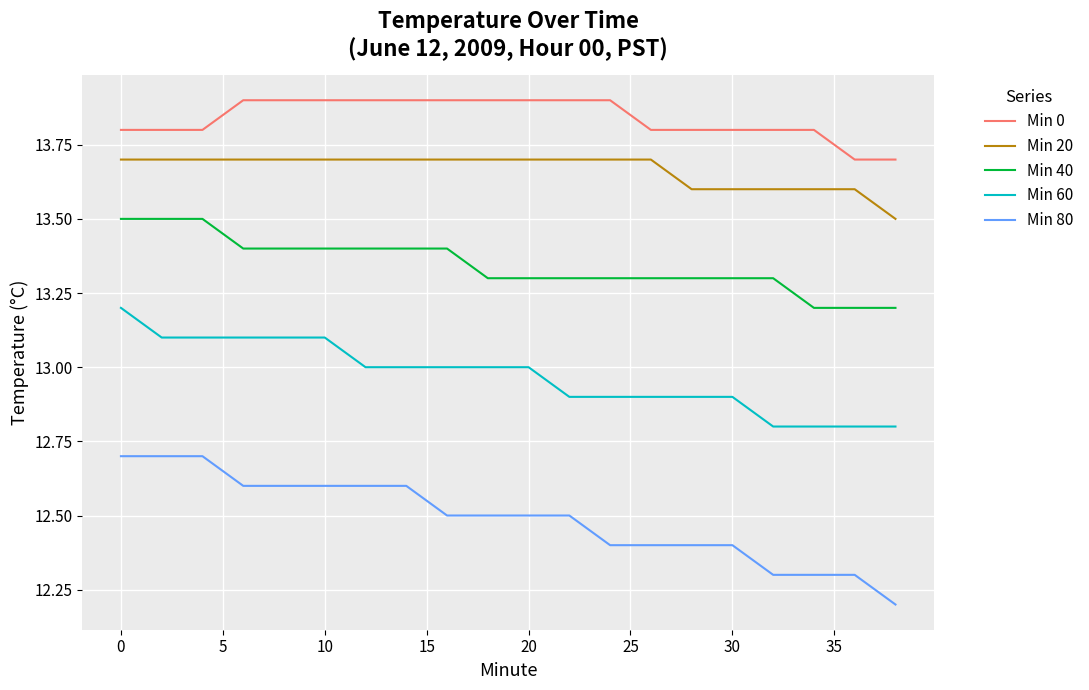

True or false: Min 40 and Min 60 intersect in this chart.

False